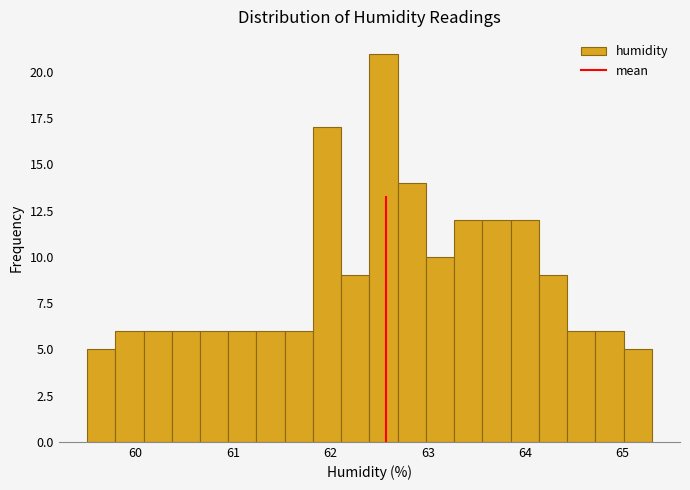

Read against the x-axis, roughly where is the centre of the tallest bar?

62.5